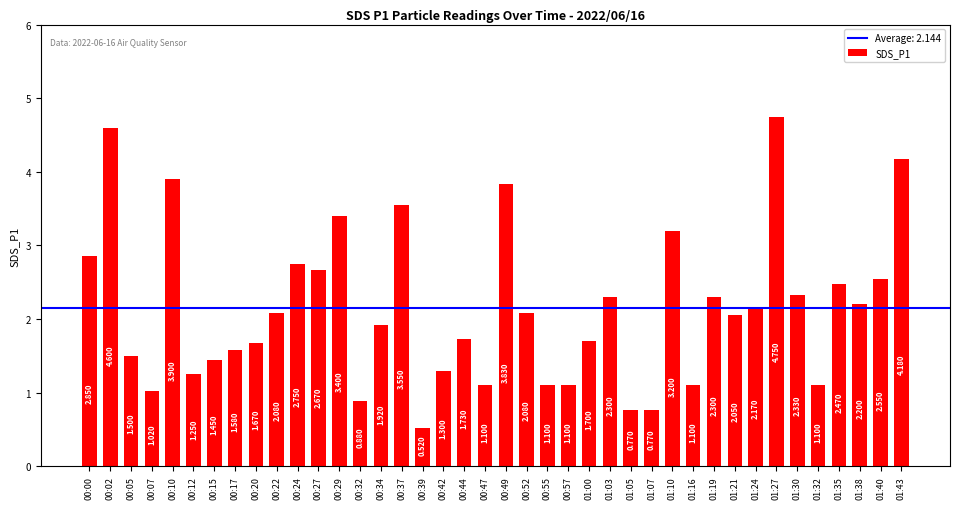

Which has a higher value, 00:12 or 00:24?

00:24